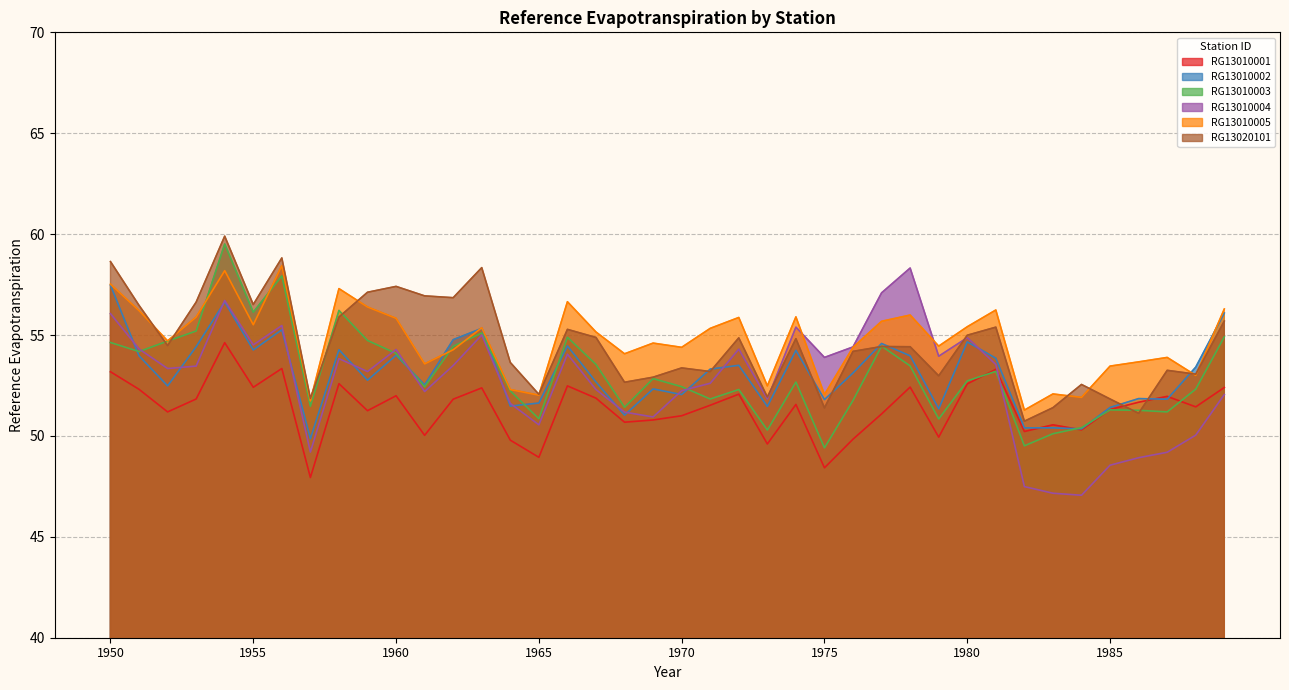

What is the difference between the maximum and minimum values in the RG13010004 series?

11.3